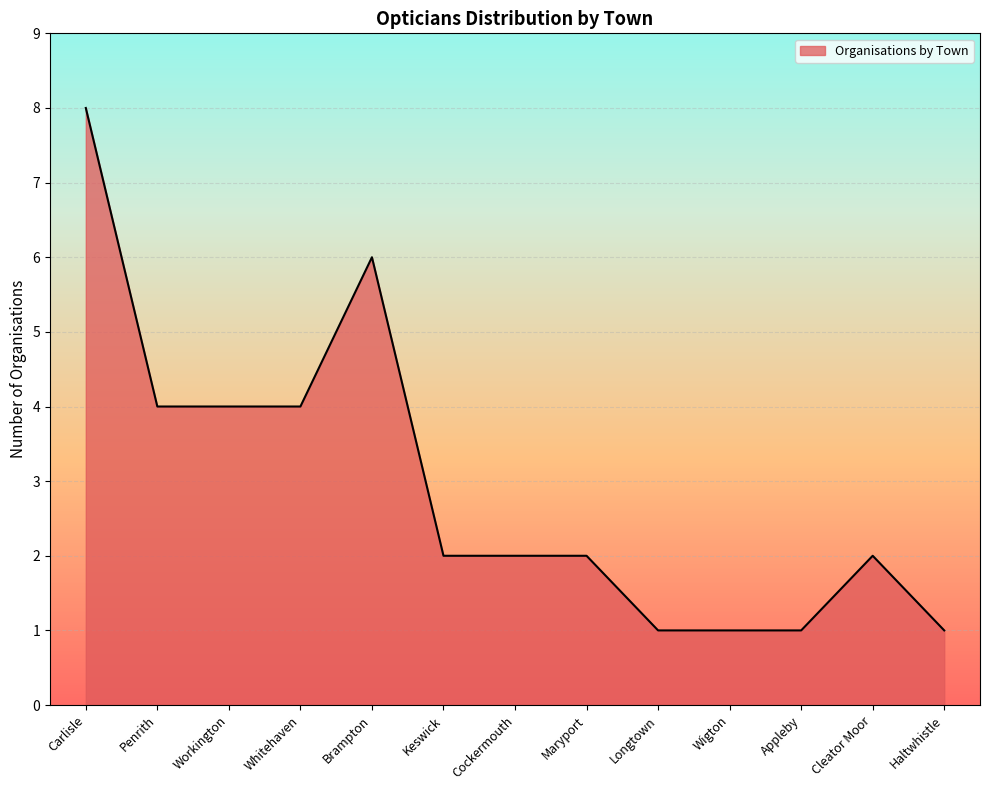

What is the maximum value shown in the chart?

8